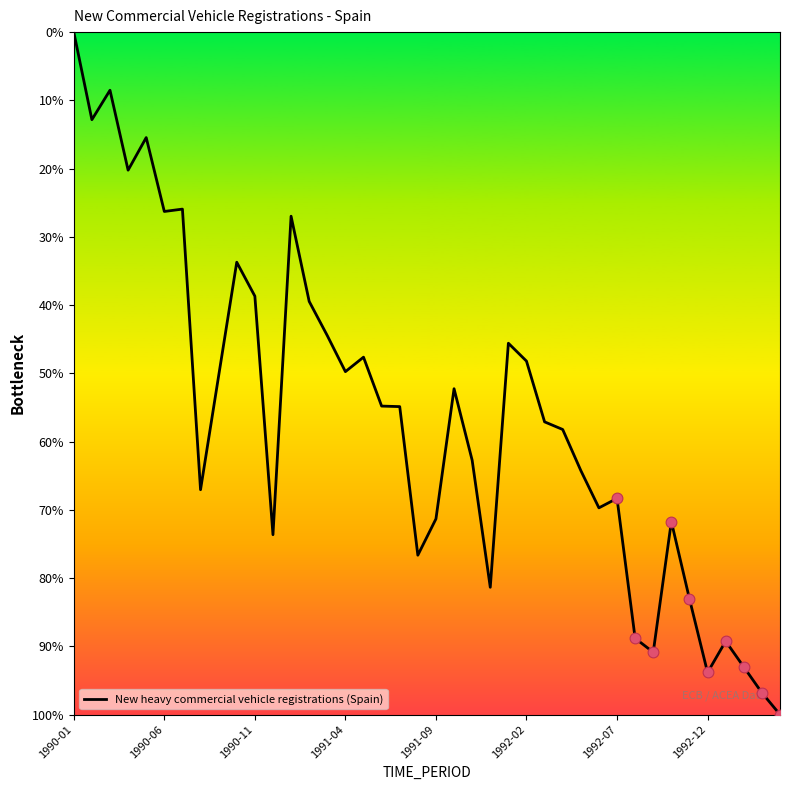

What is the maximum value shown in the chart?

100.0